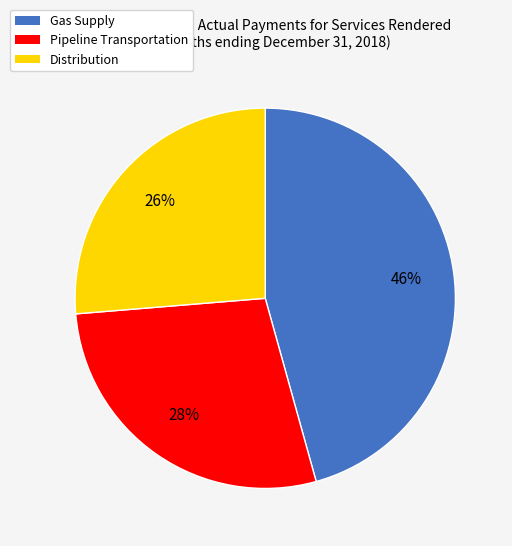

To the nearest percent, what is the average slice percentage?

33%